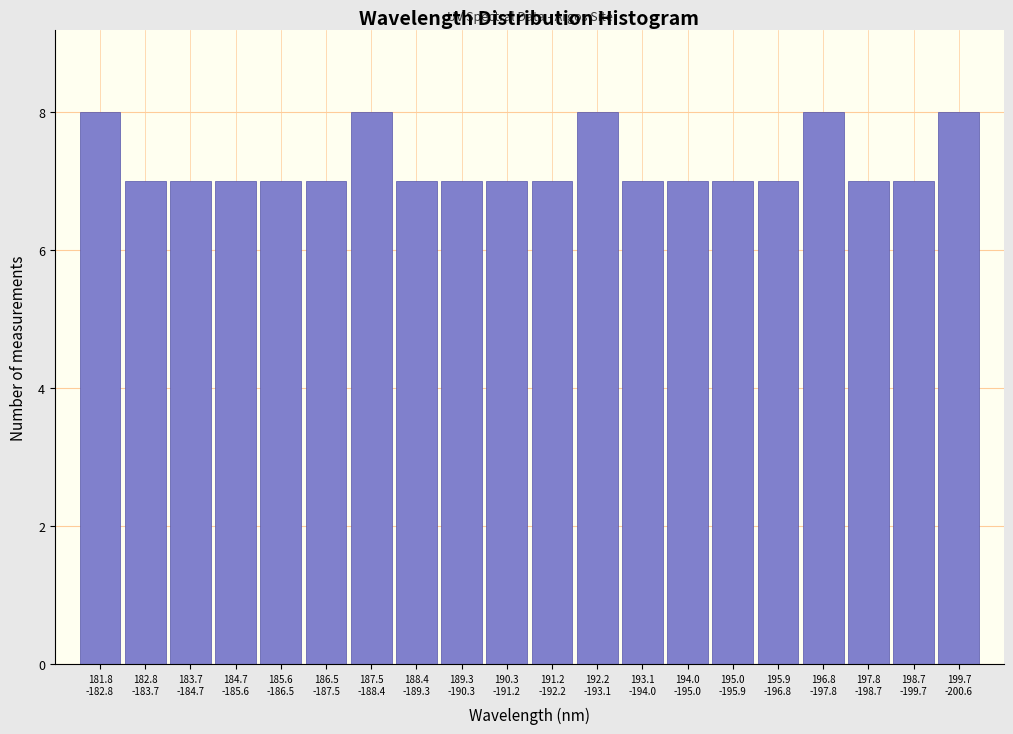

Reading right to left, extract all data points from this chart.

8	7	7	8	7	7	7	7	8	7	7	7	7	8	7	7	7	7	7	8